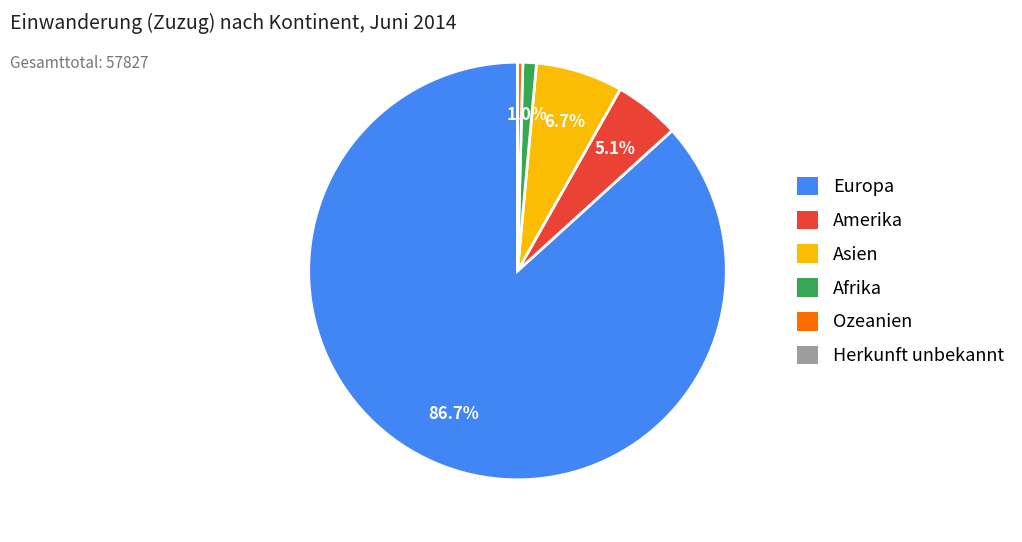

Between Asien and Ozeanien, which is larger?

Asien